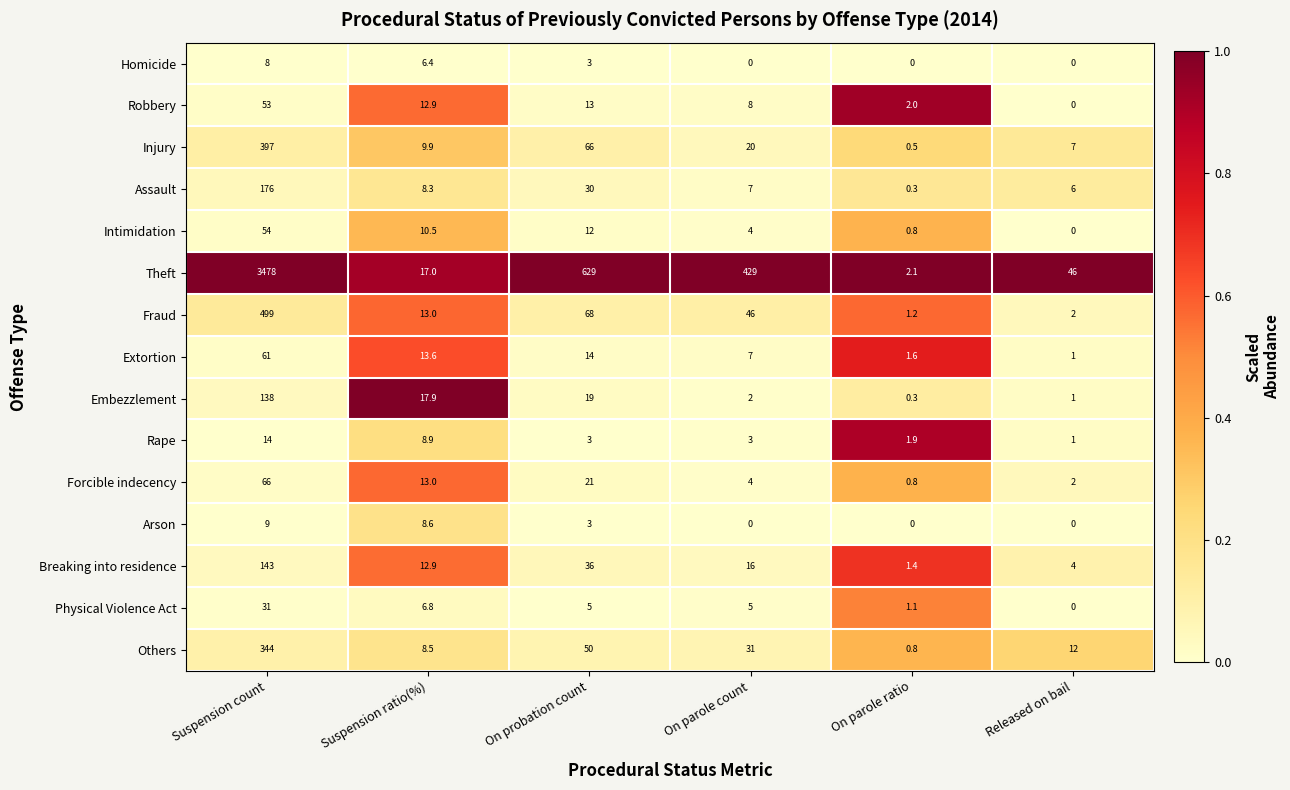

Which category has the highest value across all series?

Suspension count